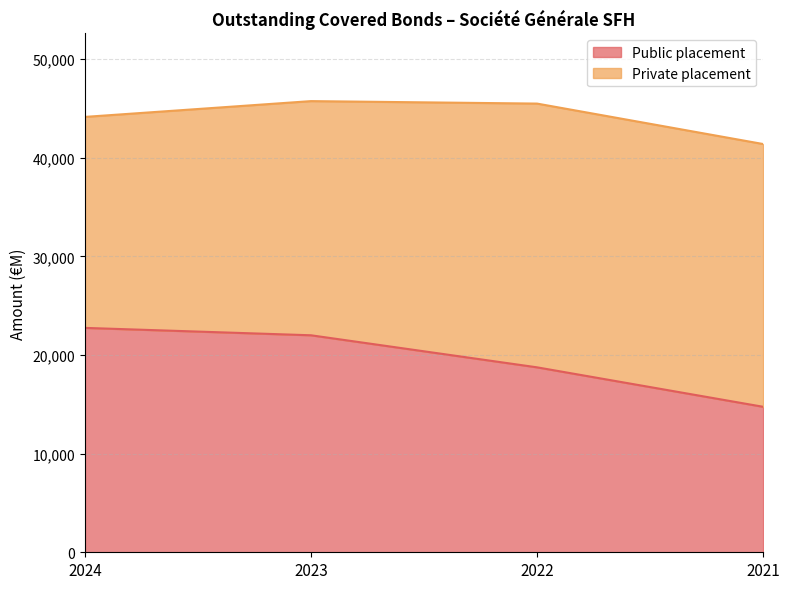

The value at 2021 is 14750. True or false?

True